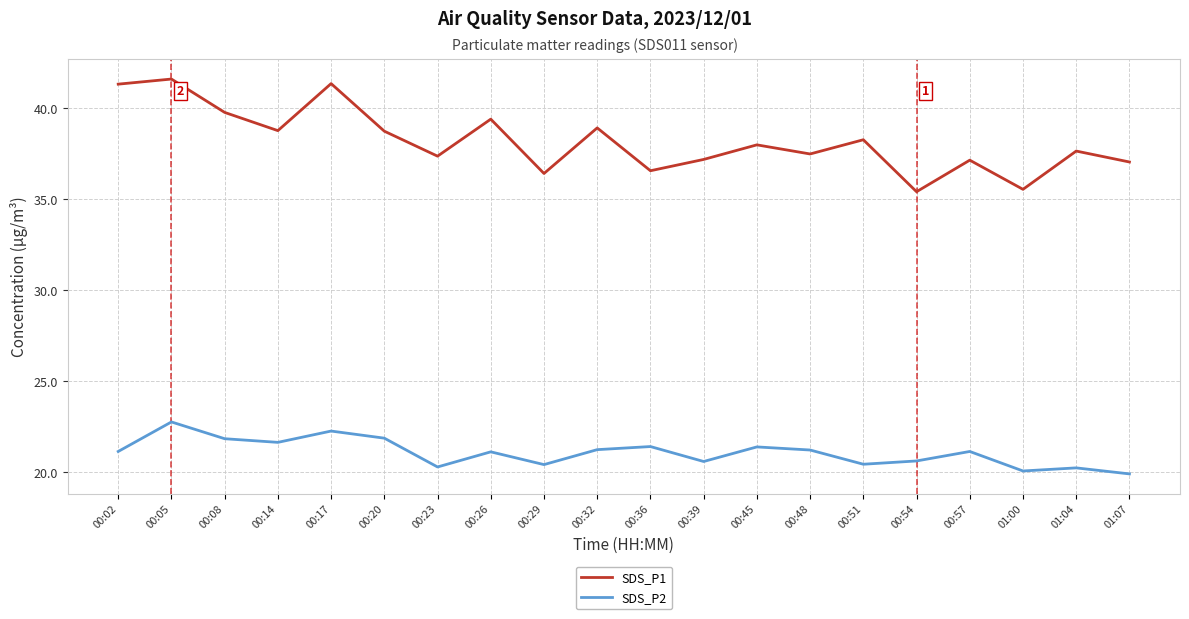

At how many categories does at least one series exceed 28?

20